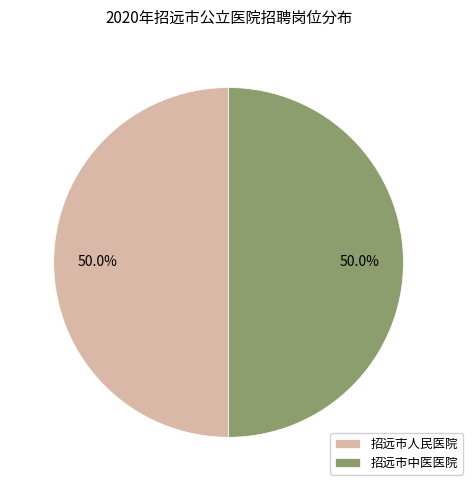

Count the number of slices in the pie.

2